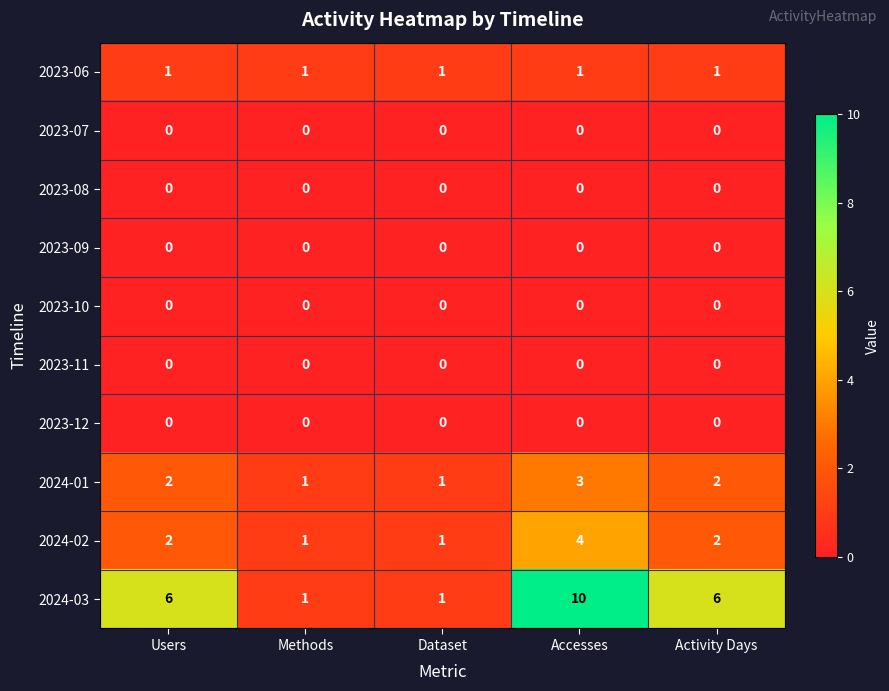

What is the maximum value shown in the chart?

10